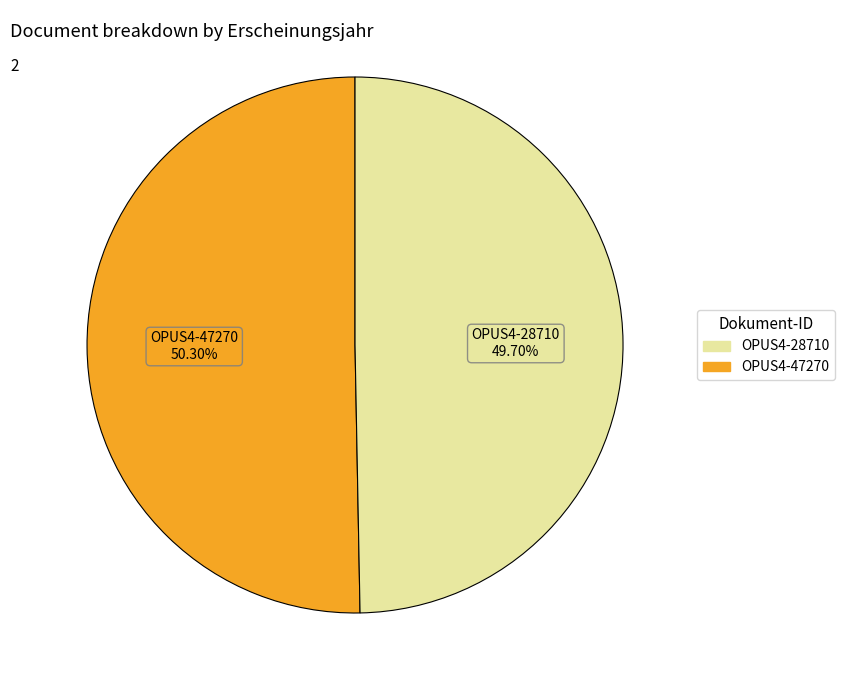

Is there a majority slice in this chart?

Yes